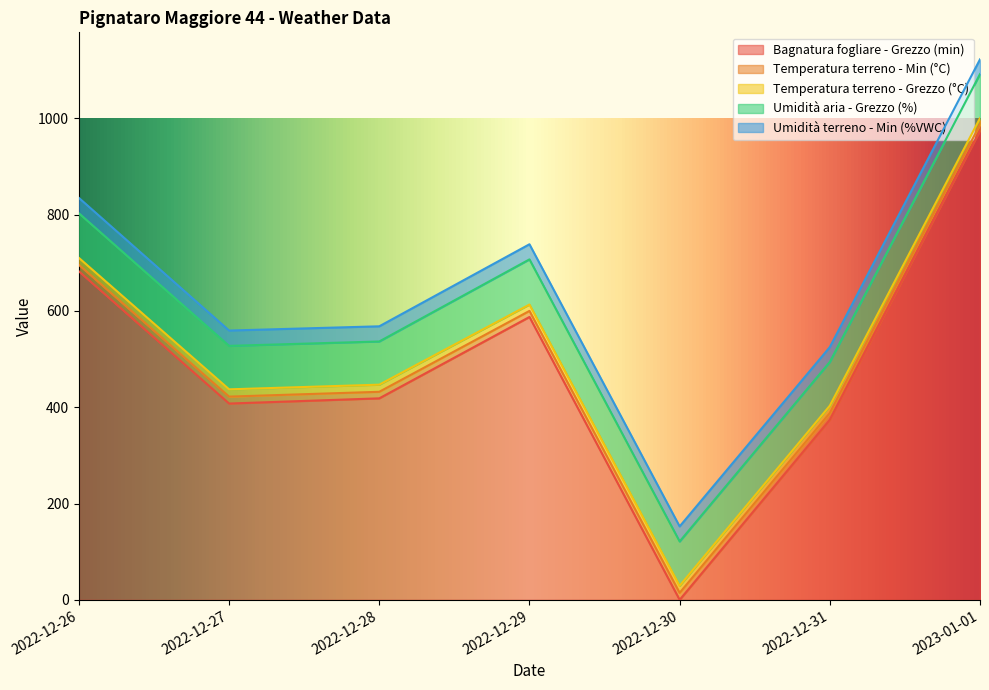

Which category has the lowest value across all series?

2022-12-30